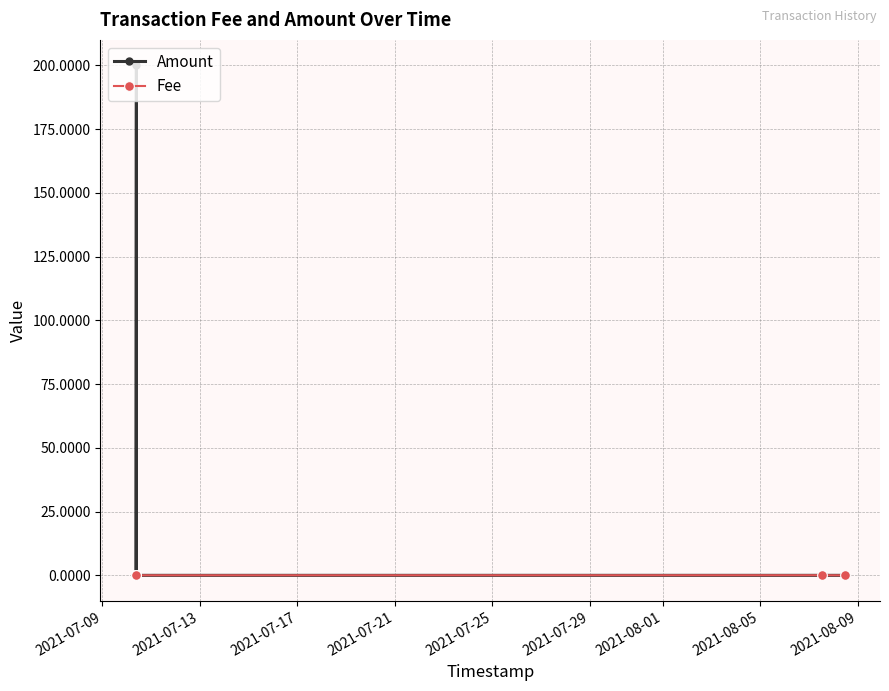

Which series has the largest total across all categories?

Amount